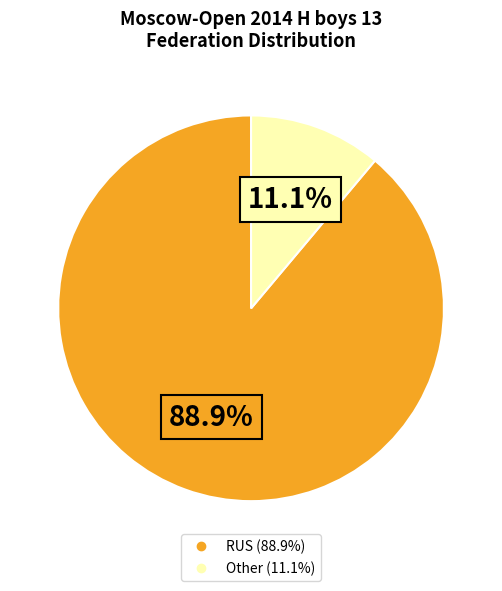

Which slice is the largest?

RUS